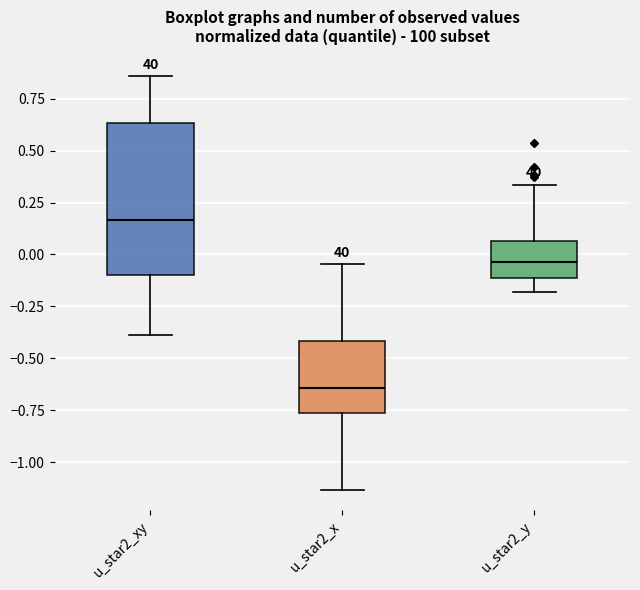

Which box's median line is the highest?

u_star2_xy